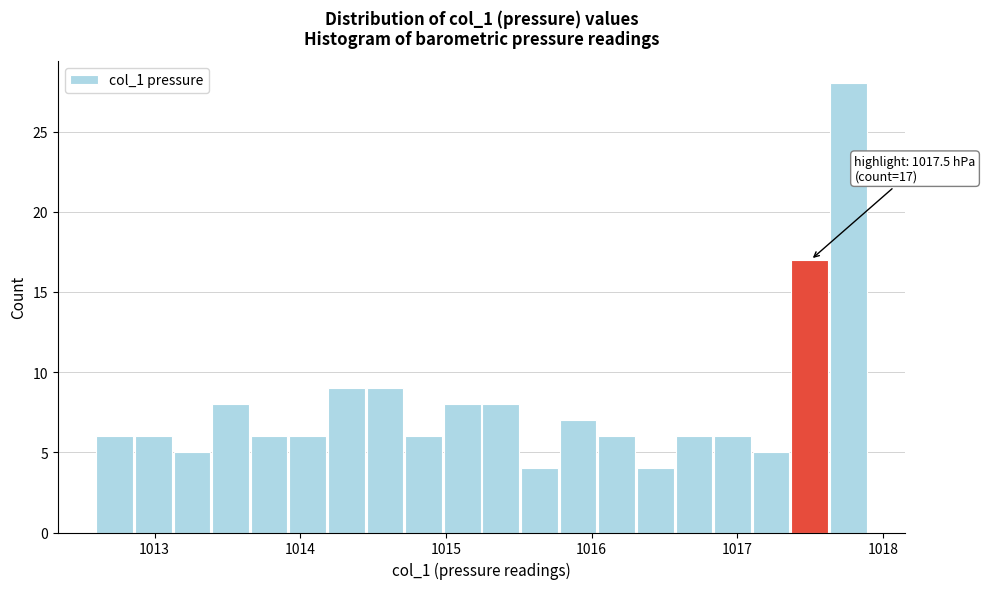

Read against the x-axis, roughly where is the centre of the tallest bar?

1017.8